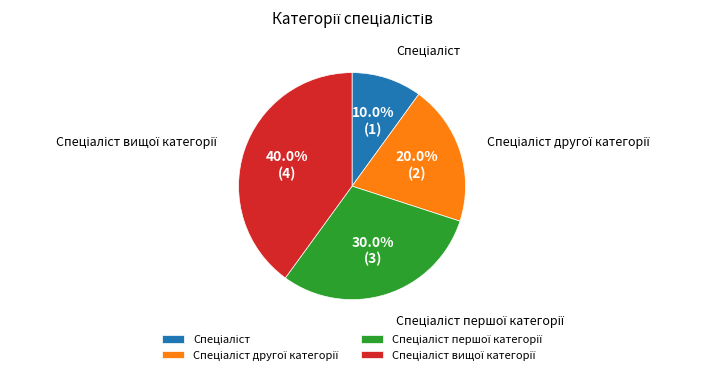

To the nearest percent, what is the average slice percentage?

25%